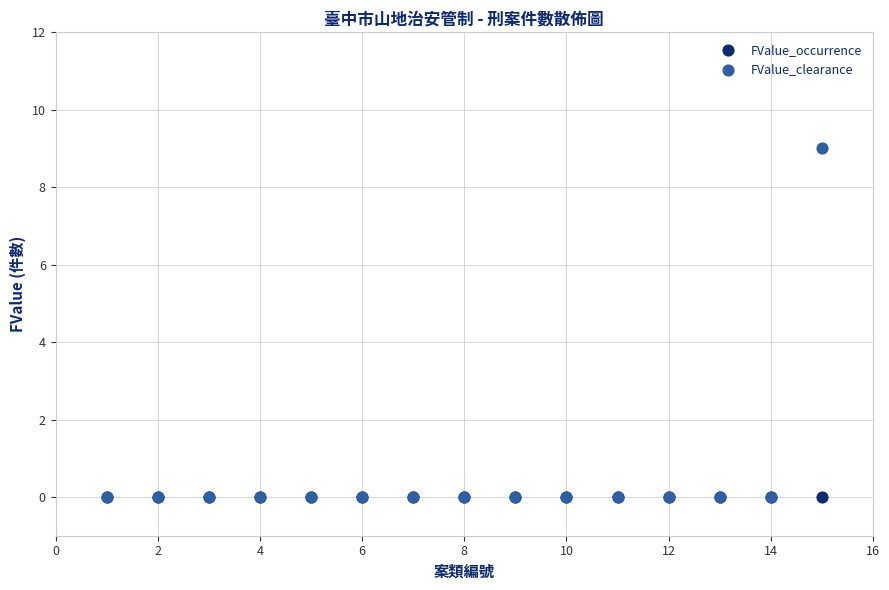

What are all the series names shown in the legend?

FValue_occurrence, FValue_clearance